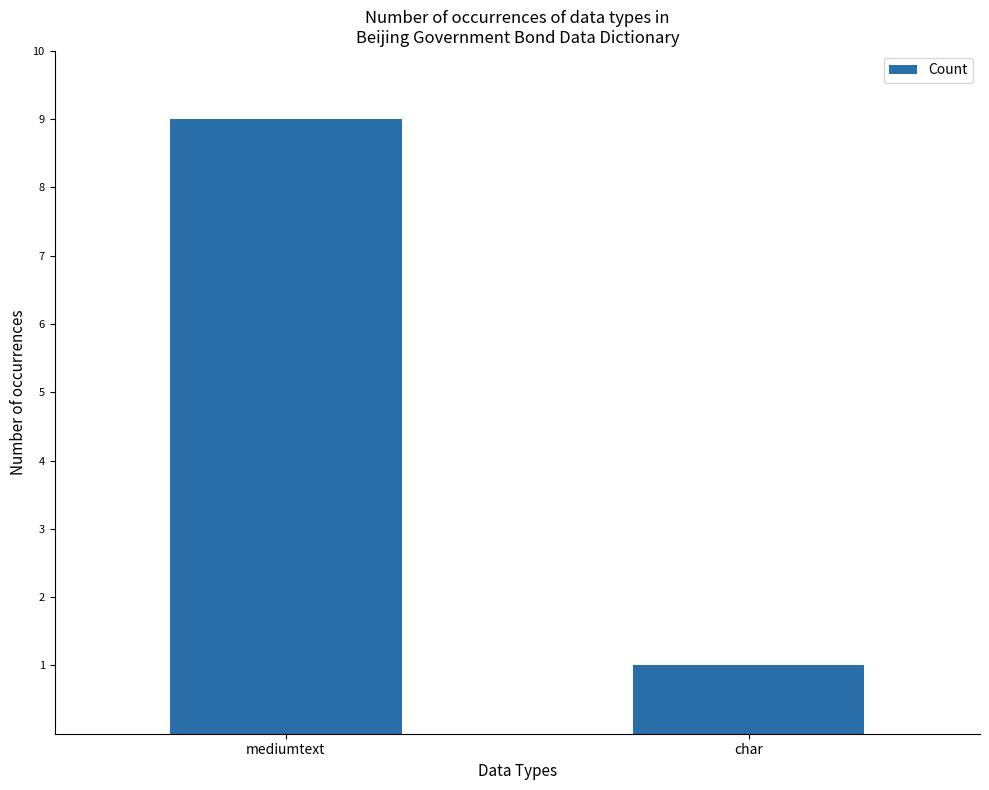

How many values are between 1 and 9?

2